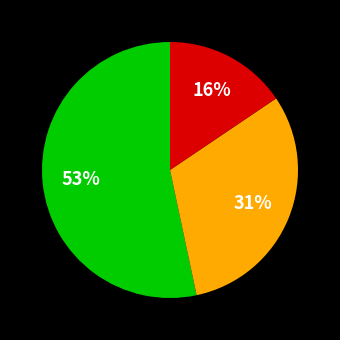

To the nearest percent, what is the average slice percentage?

33%